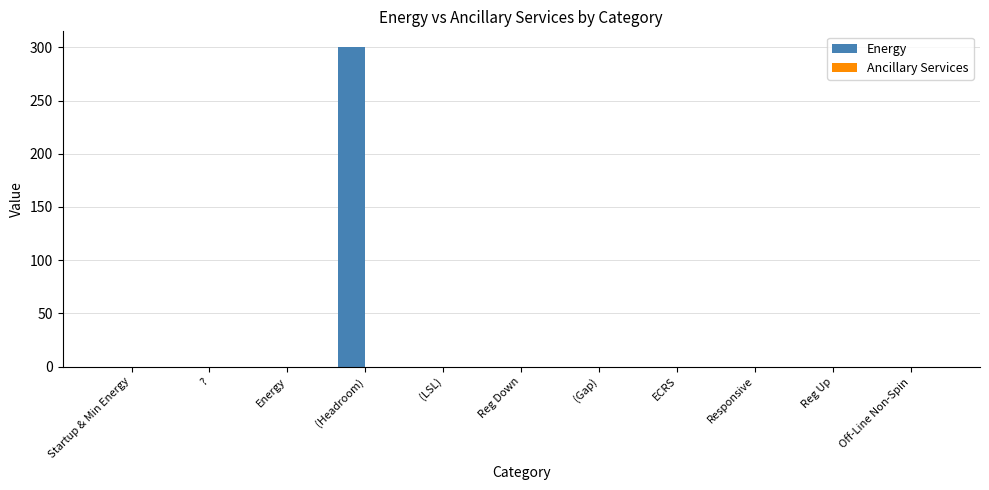

What is the maximum value shown in the chart?

300